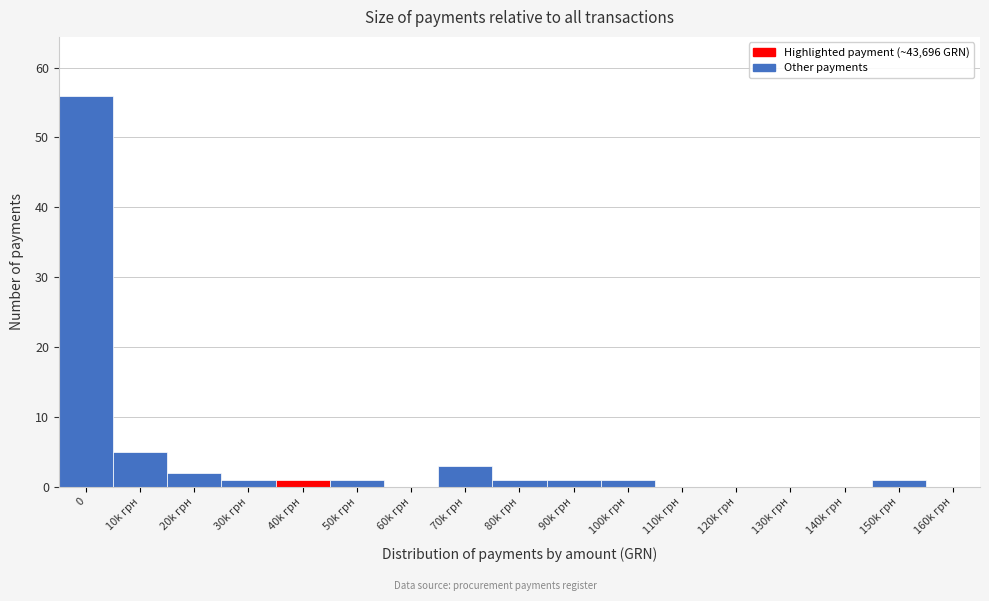

Reading left to right, extract all data points from this chart.

0=56	10k грн=5	20k грн=2	30k грн=1	40k грн=1	50k грн=1	60k грн=0	70k грн=3	80k грн=1	90k грн=1	100k грн=1	110k грн=0	120k грн=0	130k грн=0	140k грн=0	150k грн=1	160k грн=0